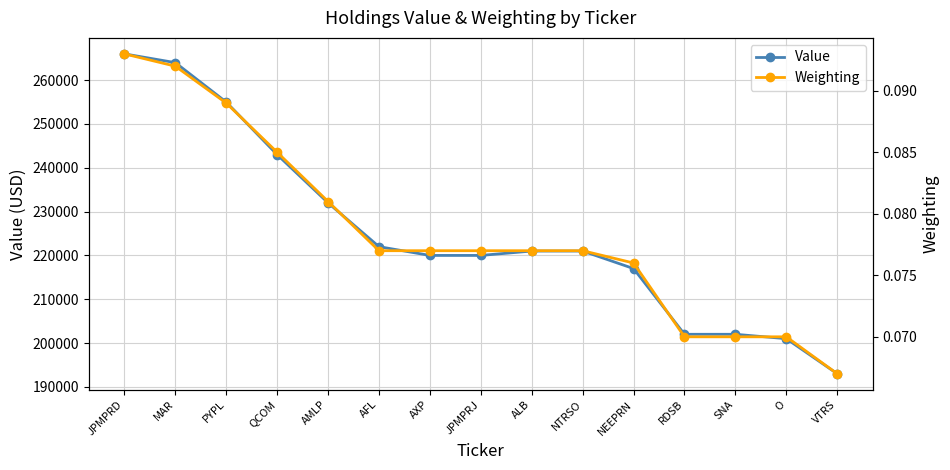

What is the label of the 6th point from the right?

NTRSO